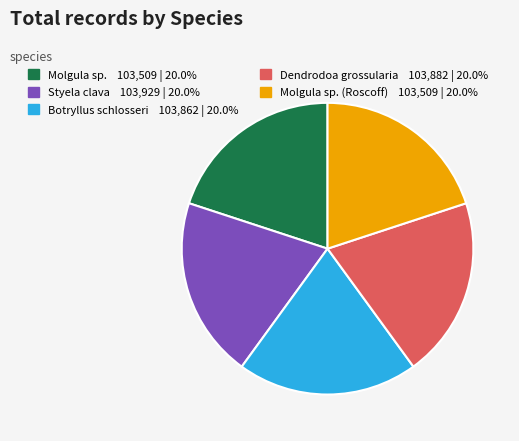

Does any single category account for the majority?

No